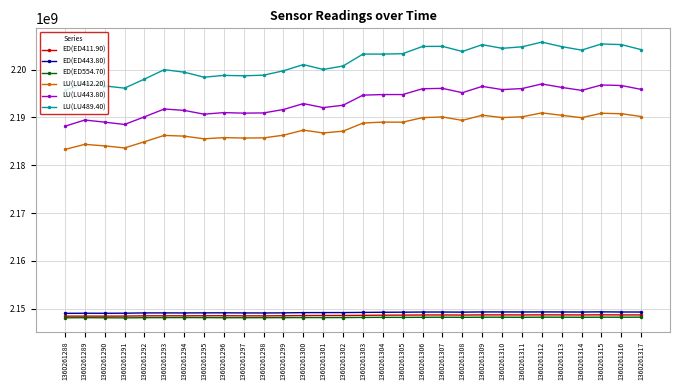

What is the maximum value for LU(LU412.20)?

2190939913